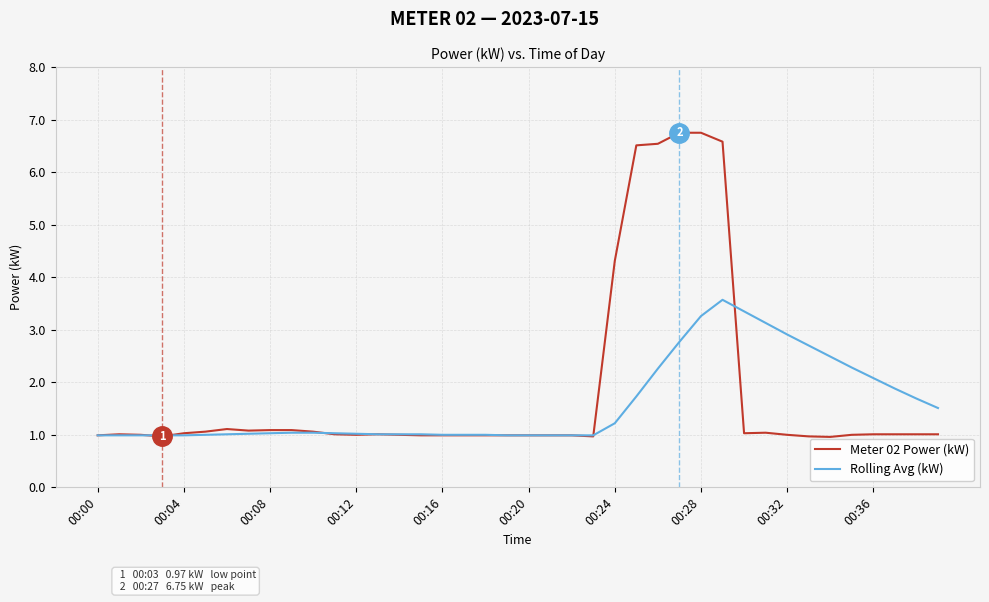

Which series has the largest range (max minus min)?

Meter 02 Power (kW)